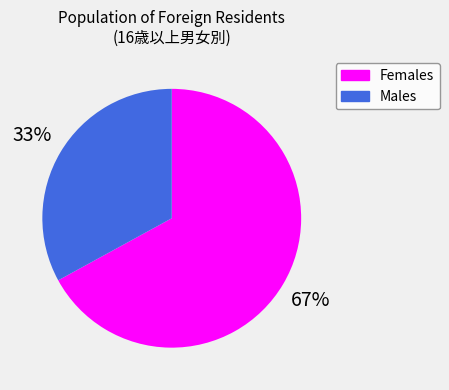

To the nearest percent, what is the difference between the largest and smallest slice percentages?

34%